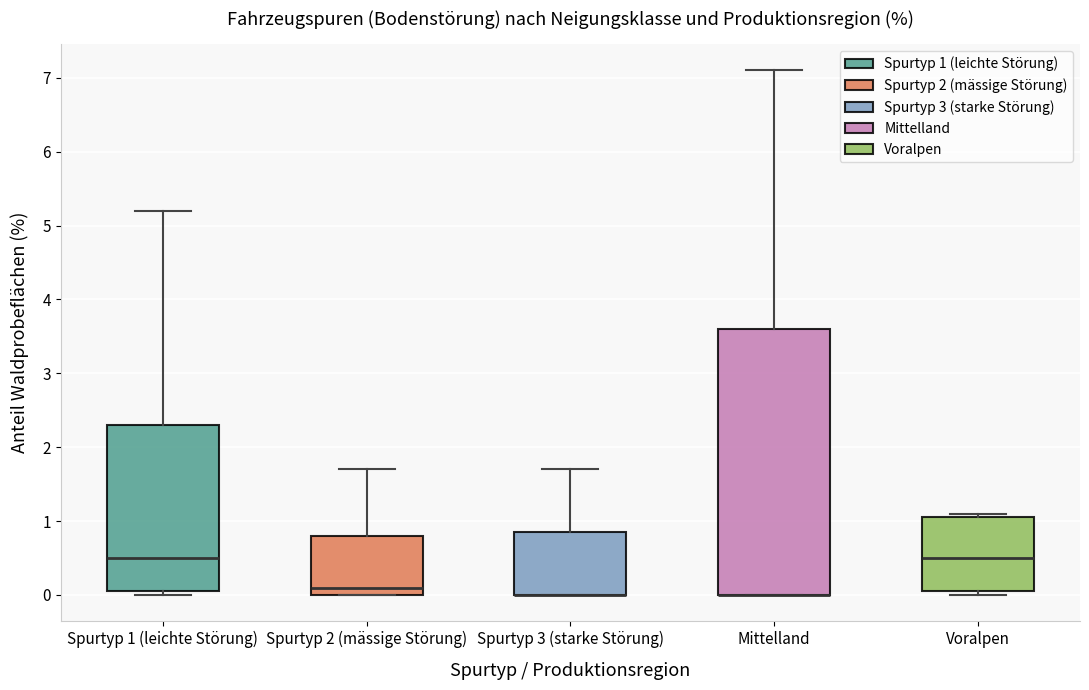

Reading left to right, transcribe this box plot: for each box, give where its median line is, the range the box spans, and where its two whiskers end, as read against the y-axis. The values are not printed on the chart, so give them approximately, as read against the axis.

Spurtyp 1 (leichte Störung): median 0.5, box 0.1 to 2.3, whiskers 0.0 to 5.2
Spurtyp 2 (mässige Störung): median 0.1, box 0.0 to 0.8, whiskers 0.0 to 1.7
Spurtyp 3 (starke Störung): median 0.0 (drawn on the box's lower edge), box 0.0 to 0.9, whiskers 0.0 to 1.7
Mittelland: median 0.0 (drawn on the box's lower edge), box 0.0 to 3.6, whiskers 0.0 to 7.1
Voralpen: median 0.5, box 0.1 to 1.1, whiskers 0.0 to 1.1 (just above the box's upper edge)